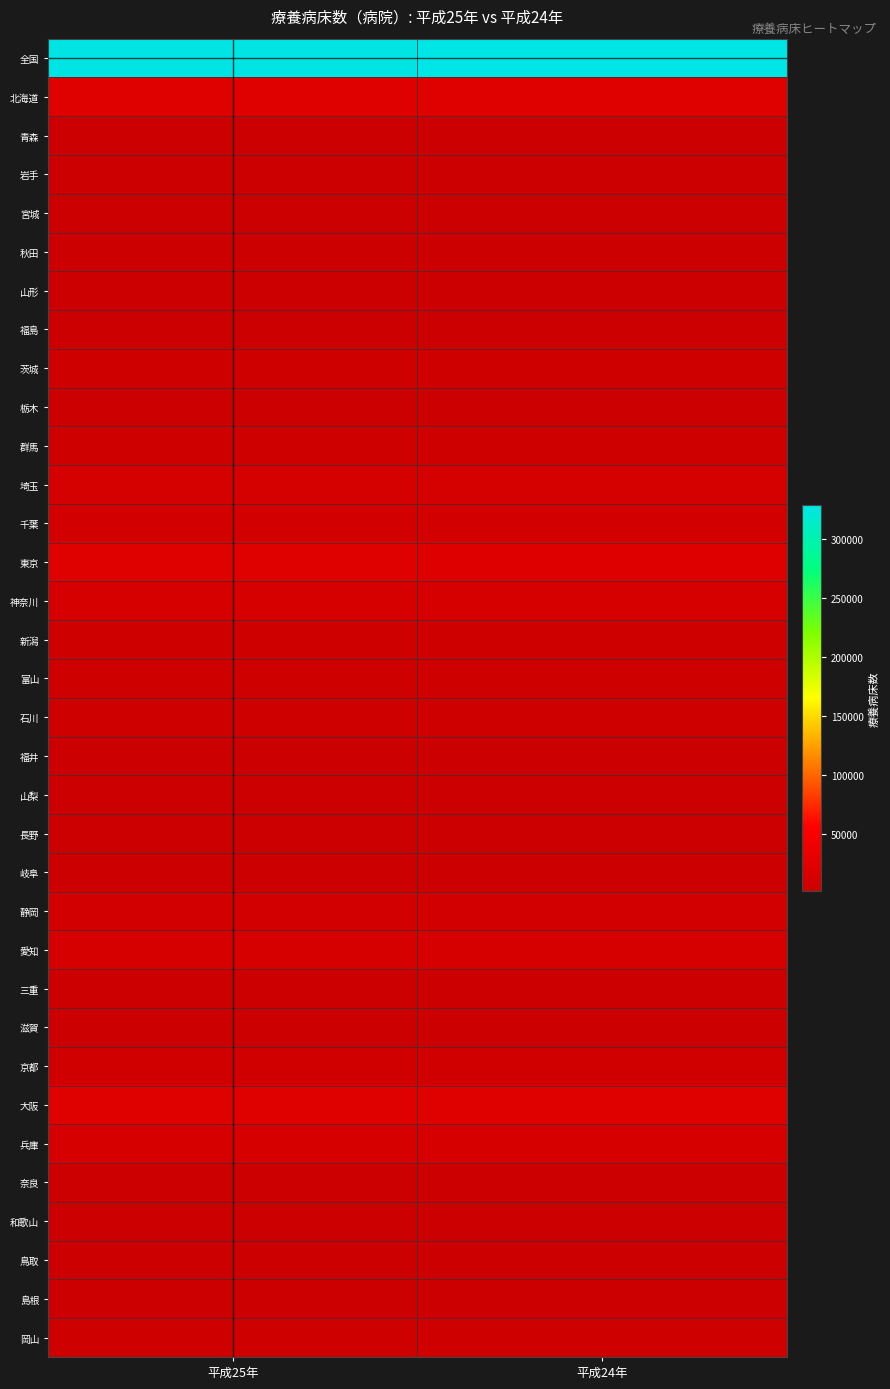

Reading left to right, list all the values displayed in this chart.

全国: 平成25年=328195	平成24年=328888
北海道: 平成25年=22830	平成24年=23026
青森: 平成25年=2806	平成24年=2799
岩手: 平成25年=2581	平成24年=2590
宮城: 平成25年=3050	平成24年=3065
秋田: 平成25年=2293	平成24年=2350
山形: 平成25年=2017	平成24年=2080
福島: 平成25年=4011	平成24年=4000
茨城: 平成25年=5792	平成24年=5809
栃木: 平成25年=4118	平成24年=4118
群馬: 平成25年=4823	平成24年=4858
埼玉: 平成25年=12095	平成24年=12483
千葉: 平成25年=9614	平成24年=9617
東京: 平成25年=22432	平成24年=21815
神奈川: 平成25年=13376	平成24年=13360
新潟: 平成25年=5039	平成24年=5075
富山: 平成25年=5145	平成24年=5252
石川: 平成25年=4388	平成24年=4524
福井: 平成25年=2294	平成24年=2316
山梨: 平成25年=2232	平成24年=2233
長野: 平成25年=4019	平成24年=3875
岐阜: 平成25年=3489	平成24年=3462
静岡: 平成25年=10487	平成24年=10630
愛知: 平成25年=13880	平成24年=13731
三重: 平成25年=4277	平成24年=4208
滋賀: 平成25年=2754	平成24年=2762
京都: 平成25年=6304	平成24年=6235
大阪: 平成25年=22832	平成24年=23052
兵庫: 平成25年=14428	平成24年=14128
奈良: 平成25年=3243	平成24年=3243
和歌山: 平成25年=2794	平成24年=2784
鳥取: 平成25年=1746	平成24年=1754
島根: 平成25年=2237	平成24年=2300
岡山: 平成25年=4861	平成24年=4881